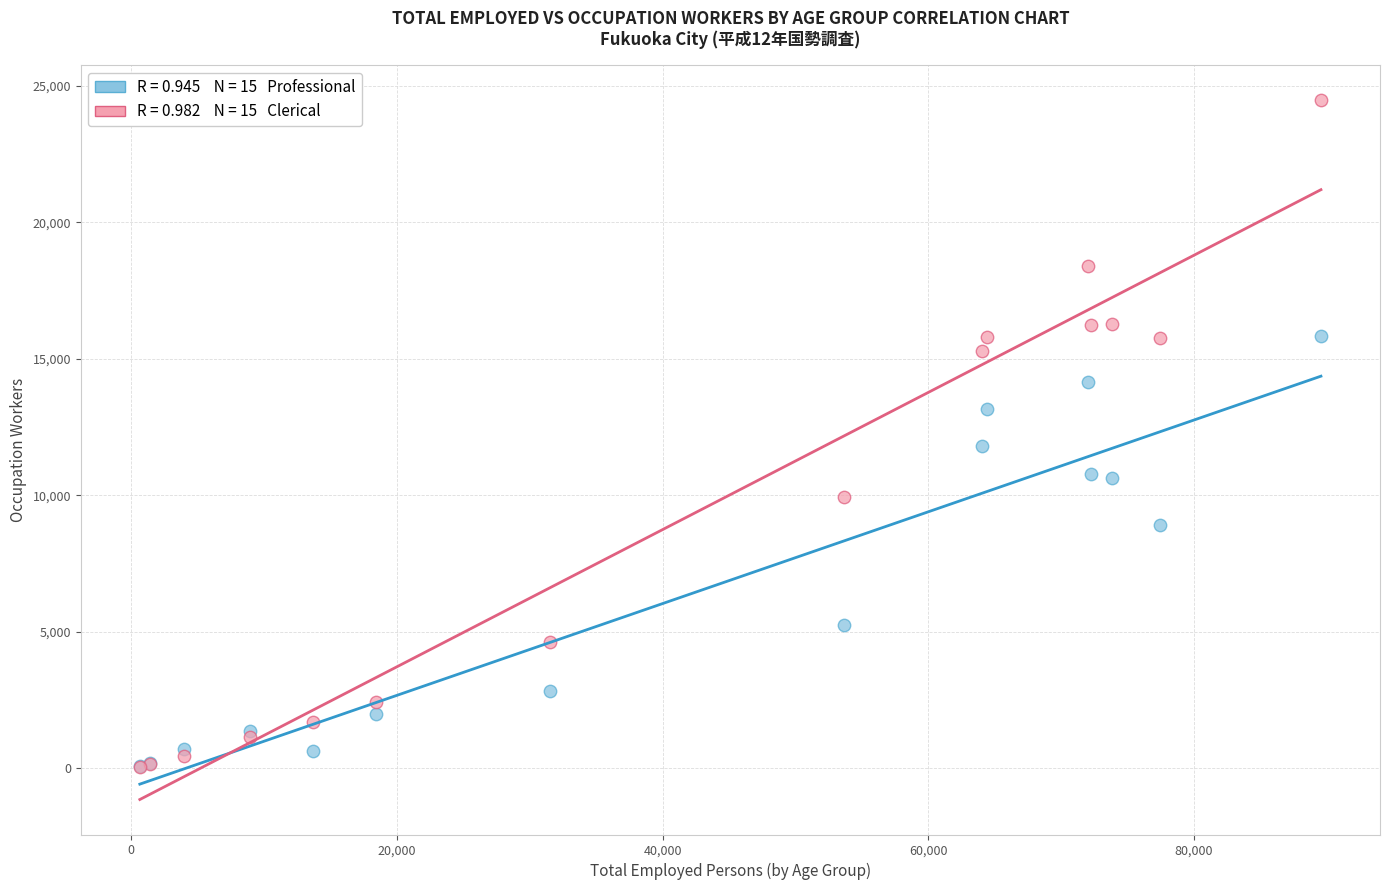

Across all series, what Y value is closest to 12268?

11787